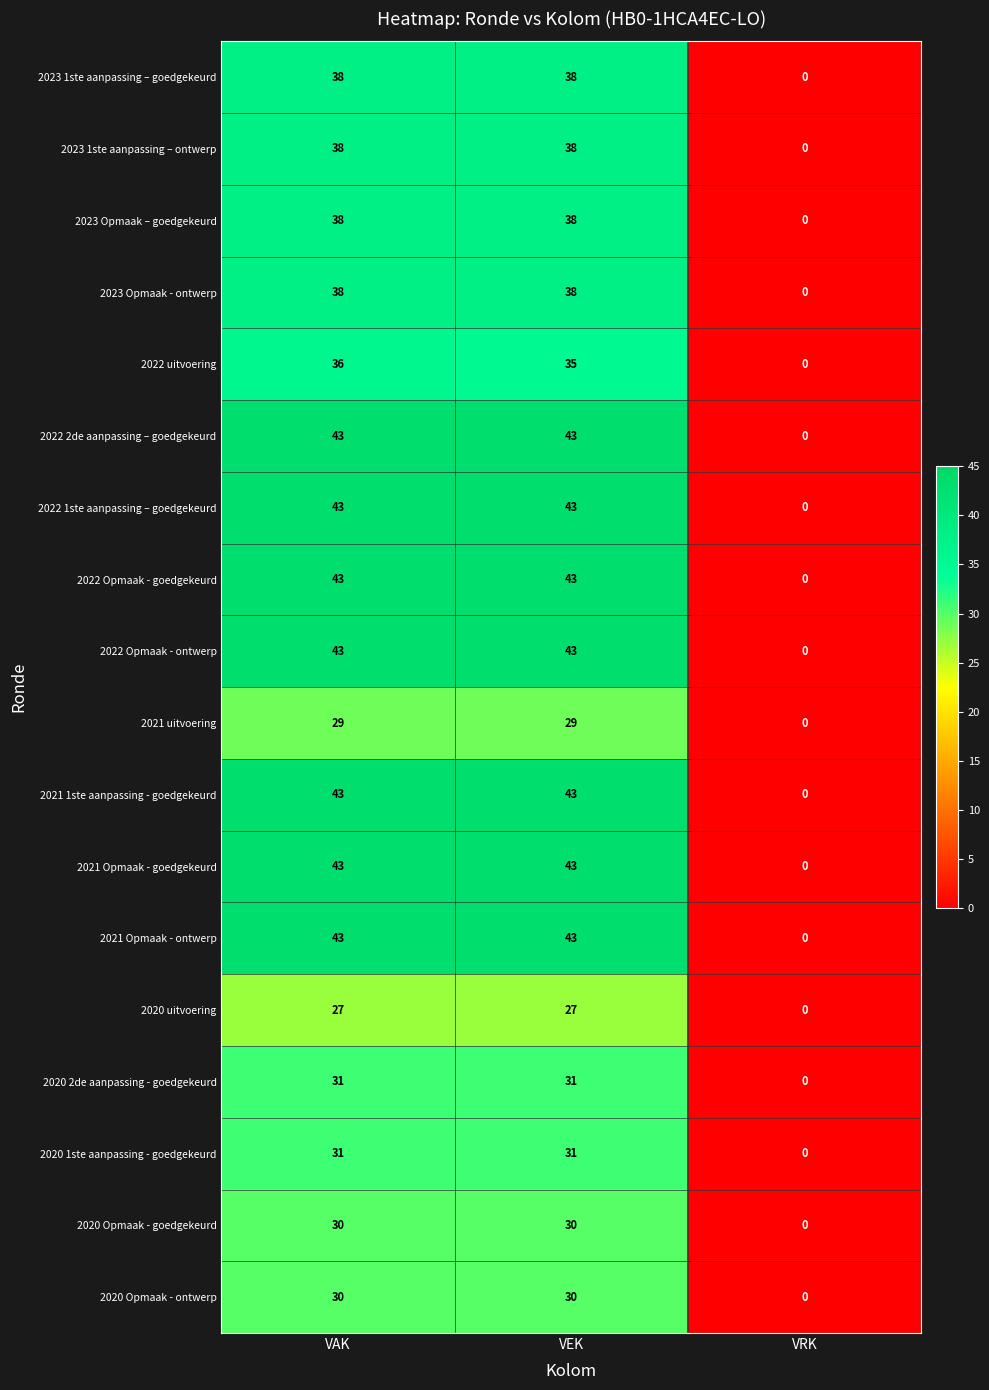

What value does the 2020 Opmaak - ontwerp series have at VAK, to the nearest 10?

30